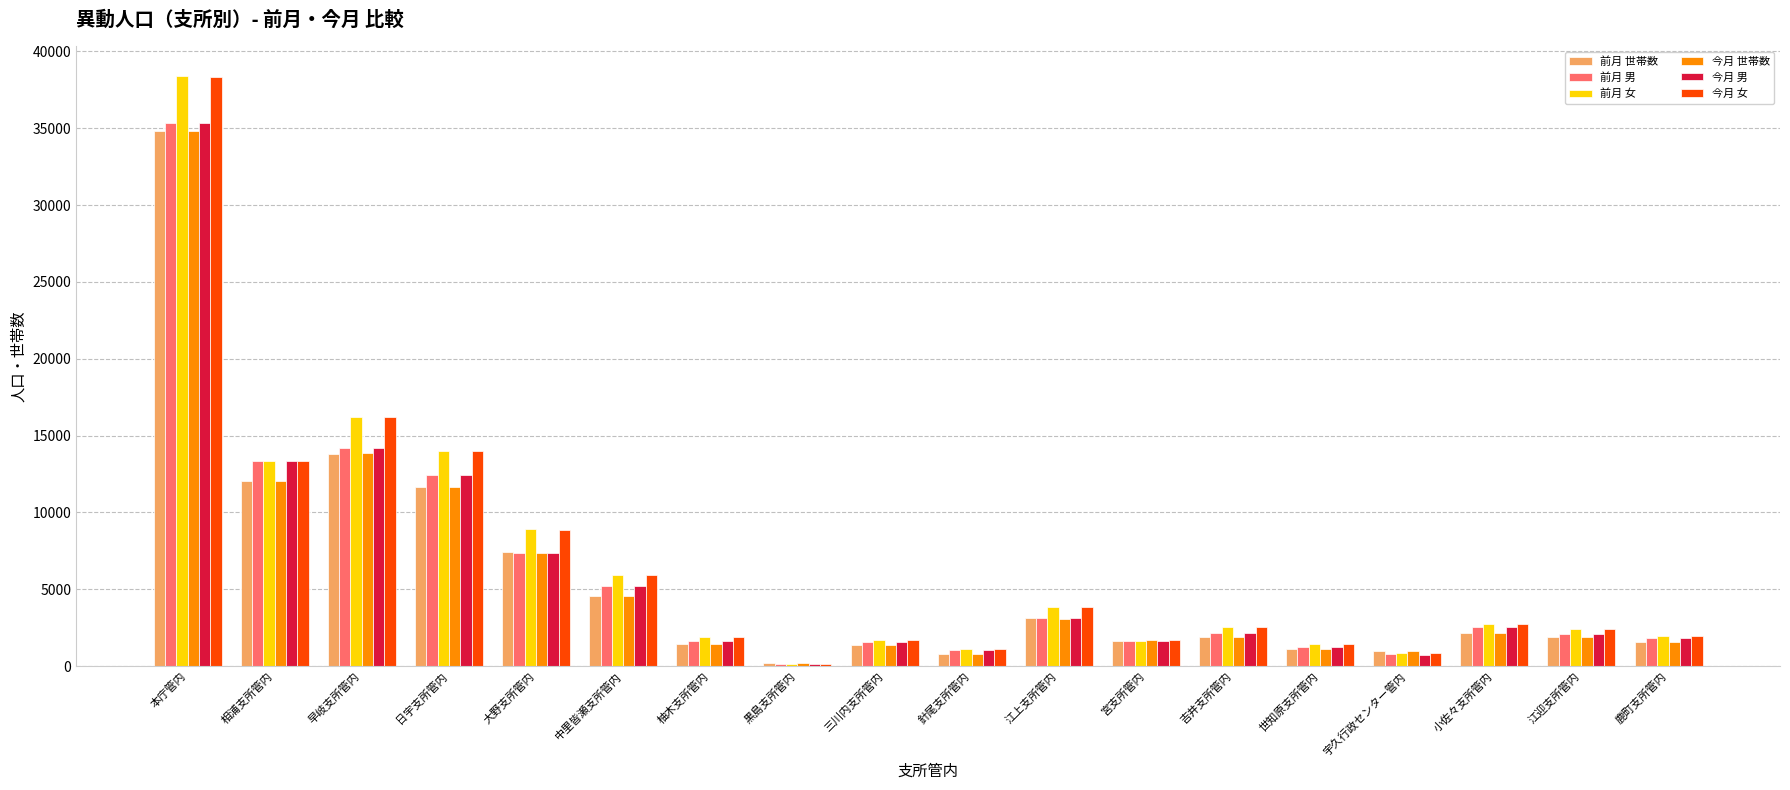

What is the difference between the second highest and minimum values in the 前月 女 series?

16071